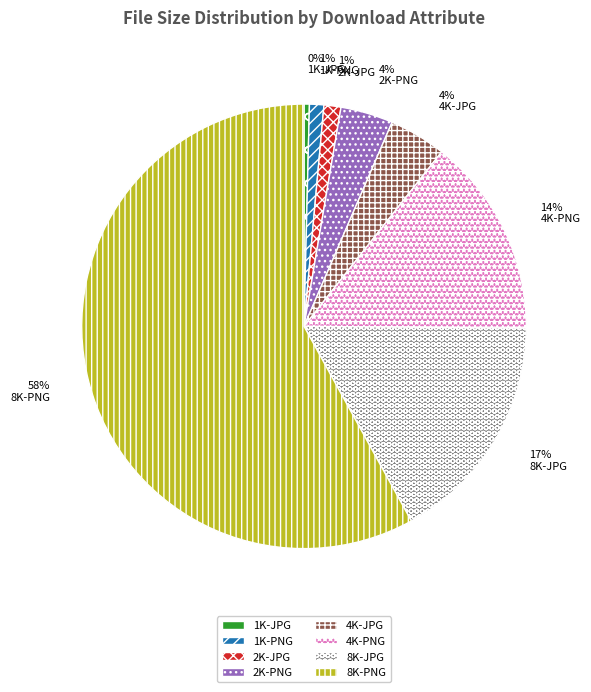

What is the smallest slice in the pie chart?

1K-JPG